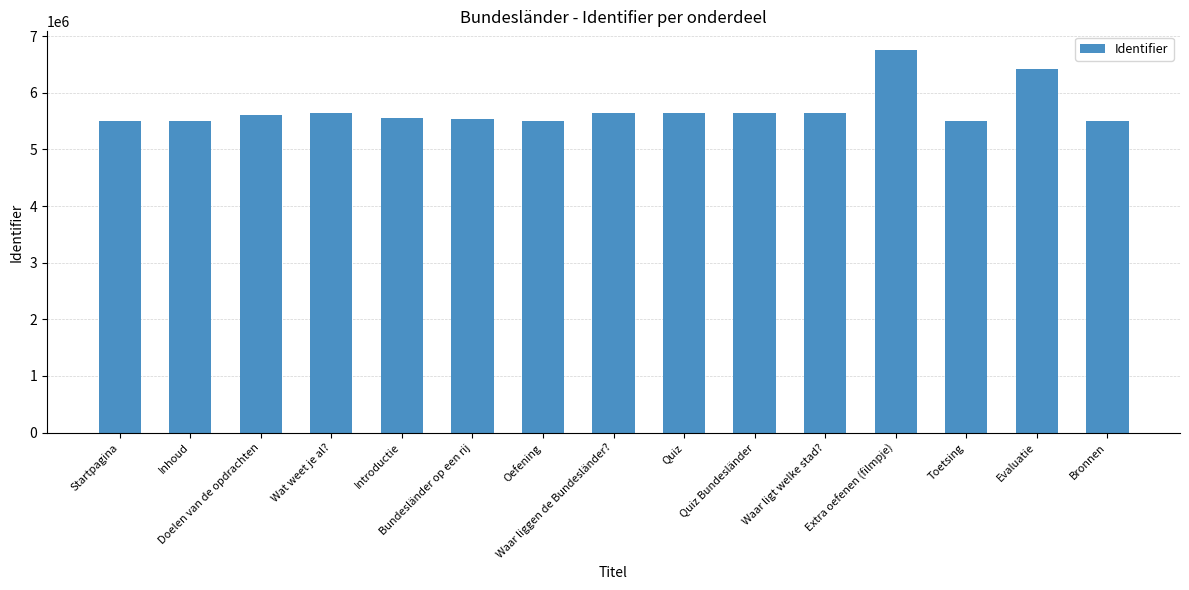

What is the smallest value displayed?

5507033